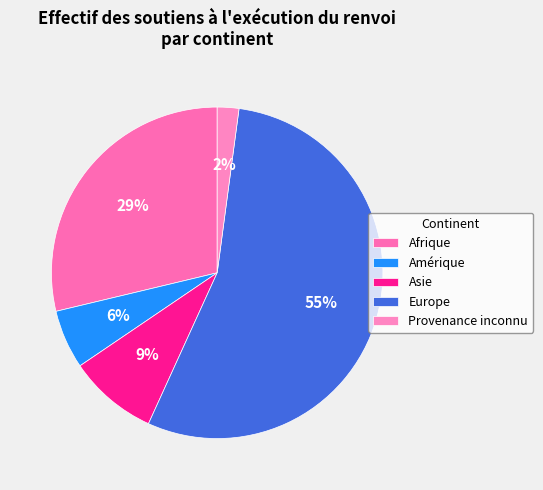

How many segments does this pie chart have?

5